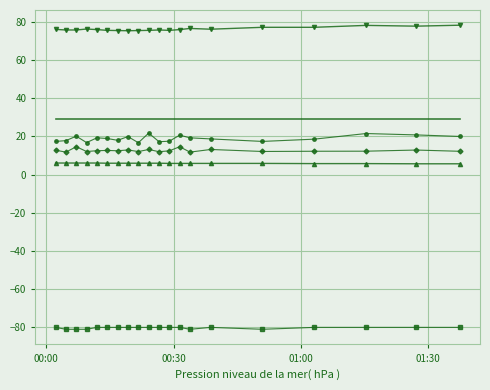

What is the maximum value shown in the chart?

78.3